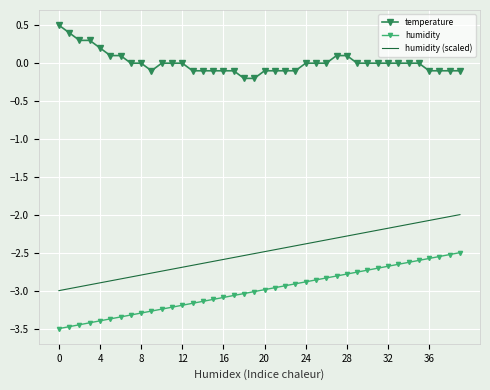

Which series has the largest total across all categories?

temperature